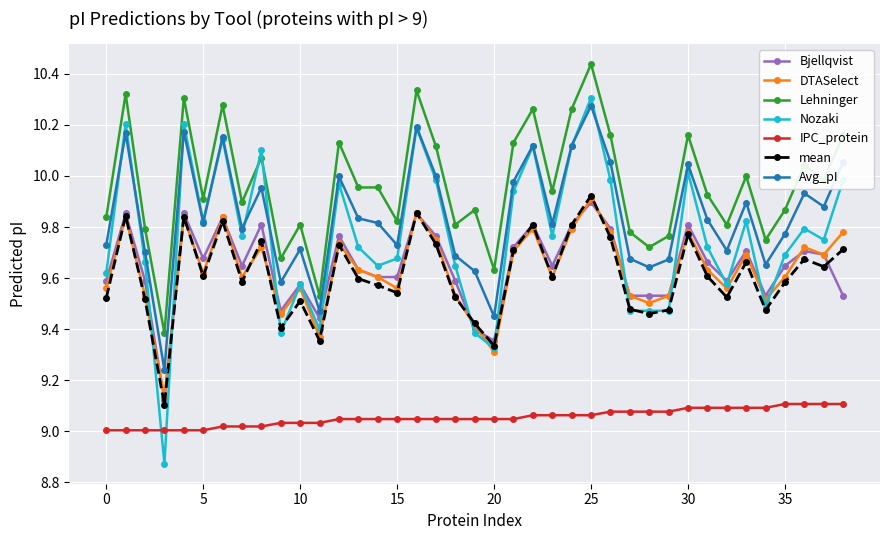

Which series has the widest spread of values?

Nozaki